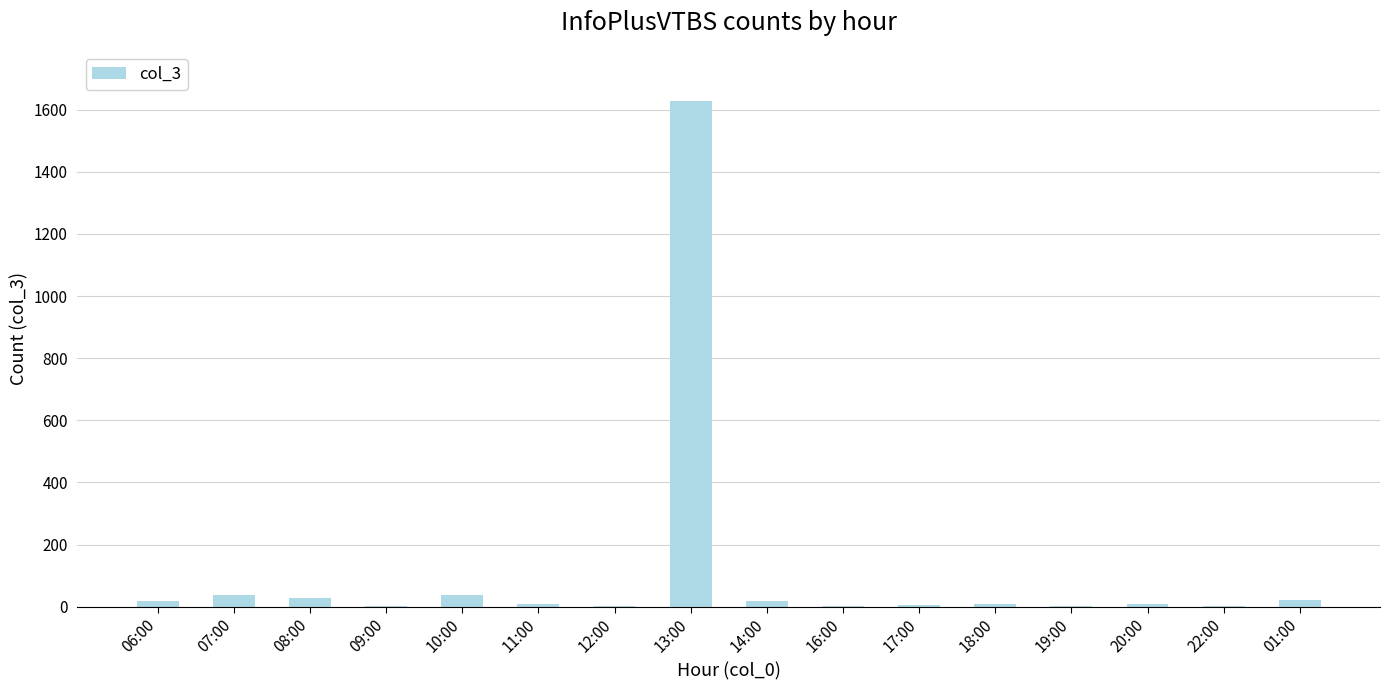

What is the maximum value shown in the chart?

1627